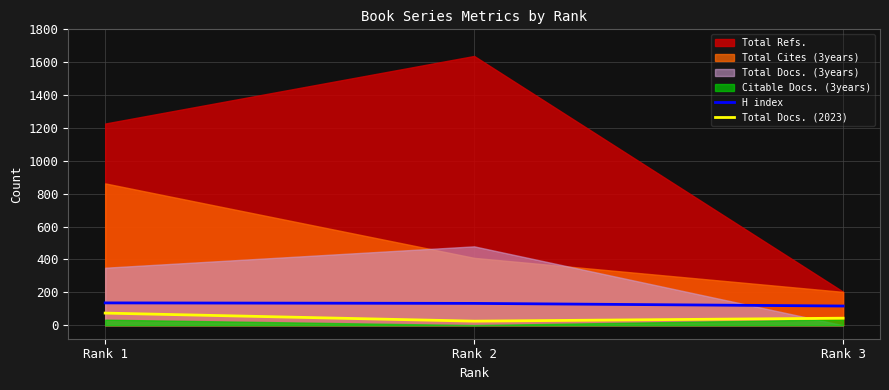

How many lines are shown in the chart?

2